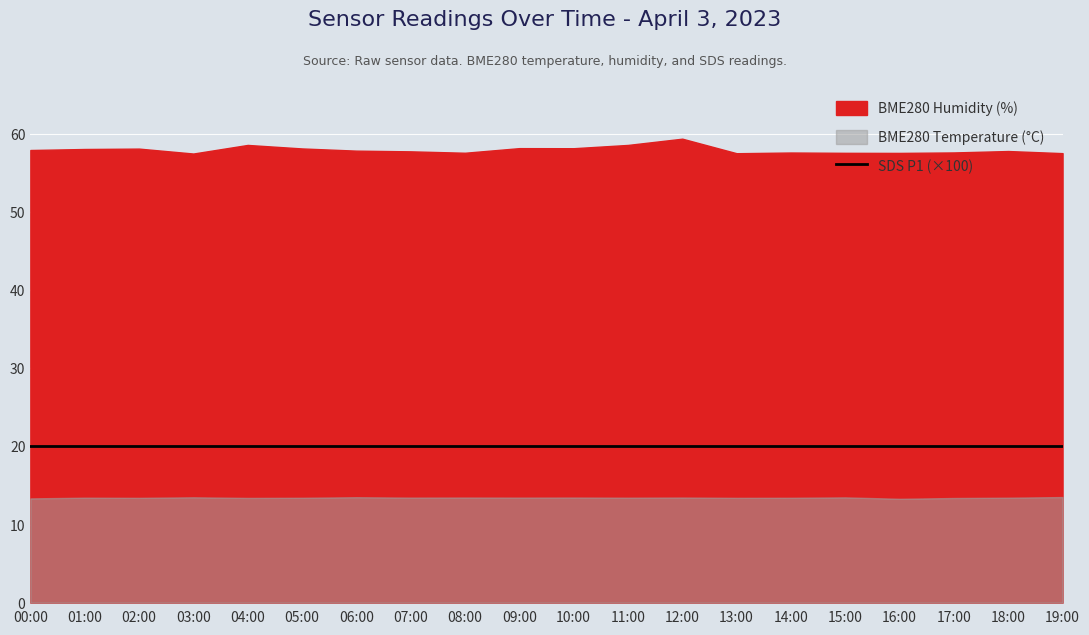

In BME280_humidity, how many points are lower than both neighbors (excluding endpoints)?

5